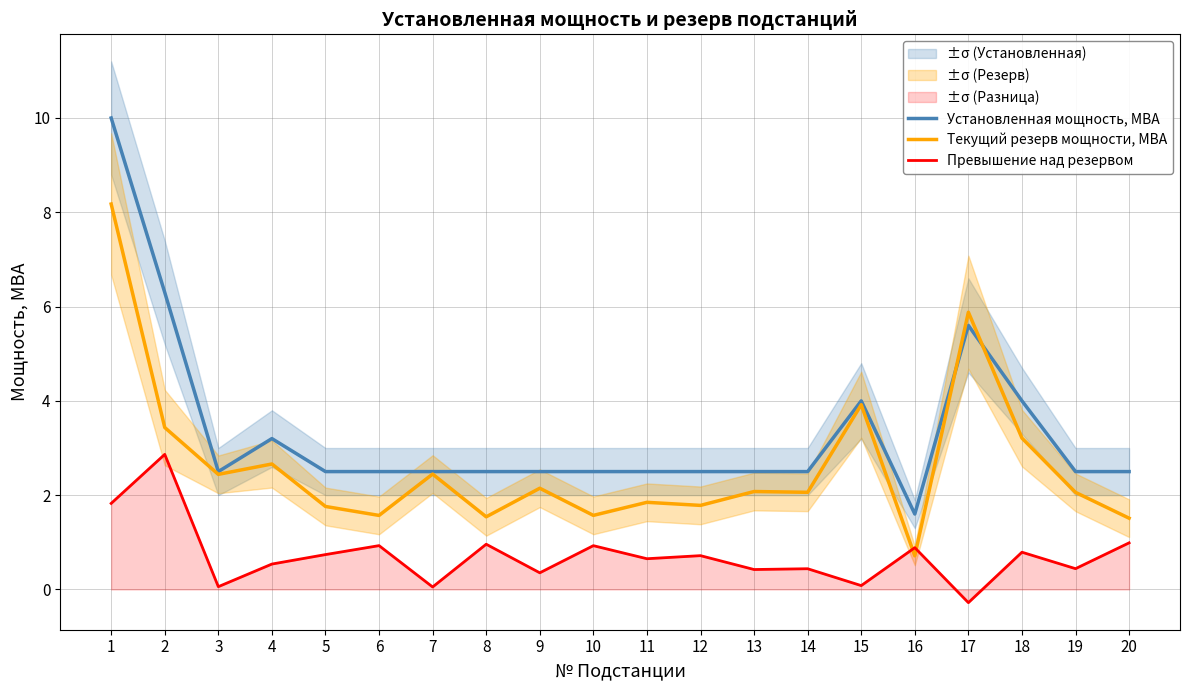

Reading right to left, extract all data points from this chart.

Установленная мощность, МВА: 2.5	2.5	4.0	5.6	1.6	4.0	2.5	2.5	2.5	2.5	2.5	2.5	2.5	2.5	2.5	2.5	3.2	2.5	6.3	10.0
Текущий резерв мощности, МВА: 1.5	2.1	3.2	5.9	0.7	3.9	2.1	2.1	1.8	1.8	1.6	2.1	1.5	2.4	1.6	1.8	2.7	2.4	3.4	8.2
Превышение над резервом: 1.0	0.4	0.8	-0.3	0.9	0.1	0.4	0.4	0.7	0.7	0.9	0.4	1.0	0.1	0.9	0.7	0.5	0.1	2.9	1.8